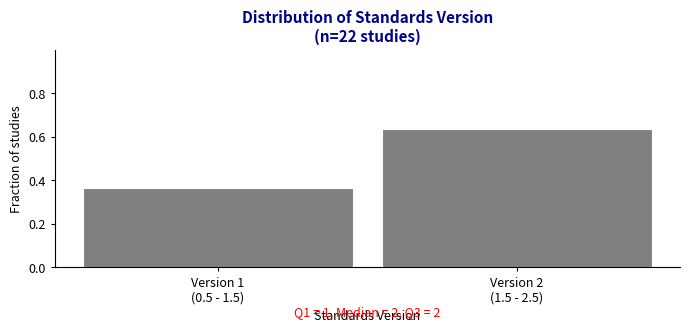

What is the difference between the maximum and minimum values?

0.3